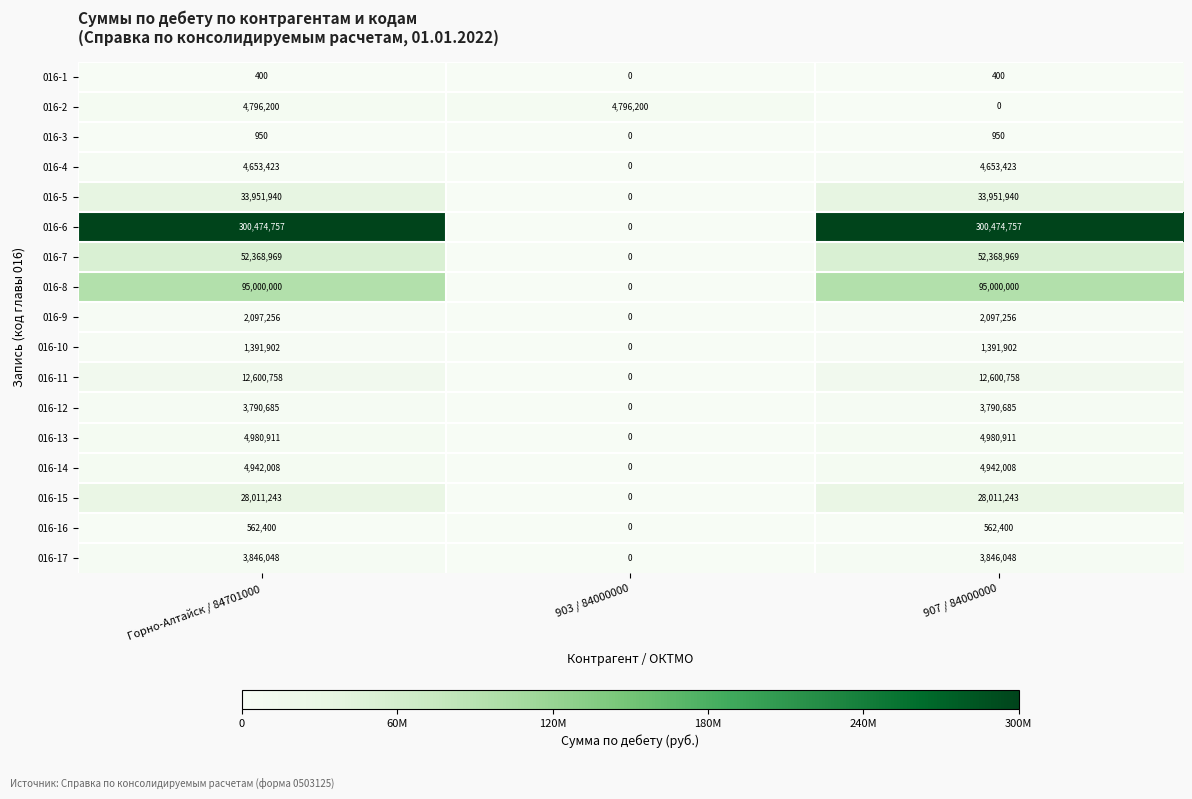

Is it true that 016-1 equals -174 at 903 / 84000000?

False